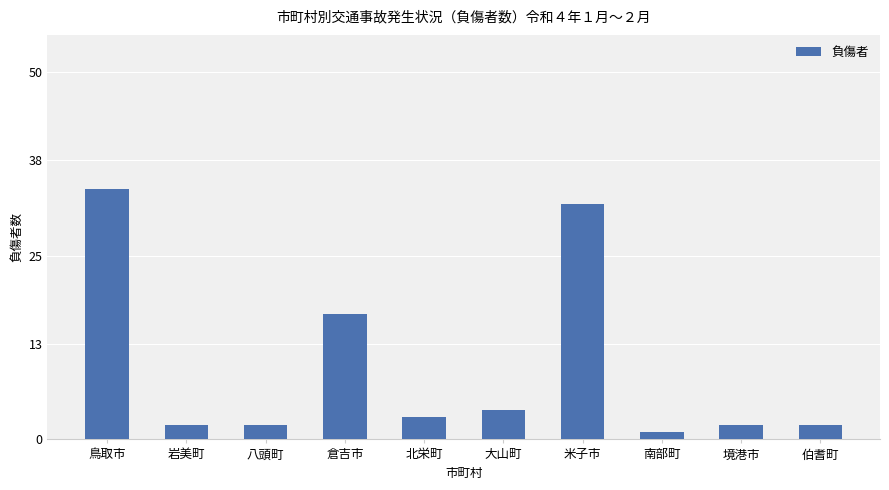

Which label corresponds to the largest value in the chart?

鳥取市